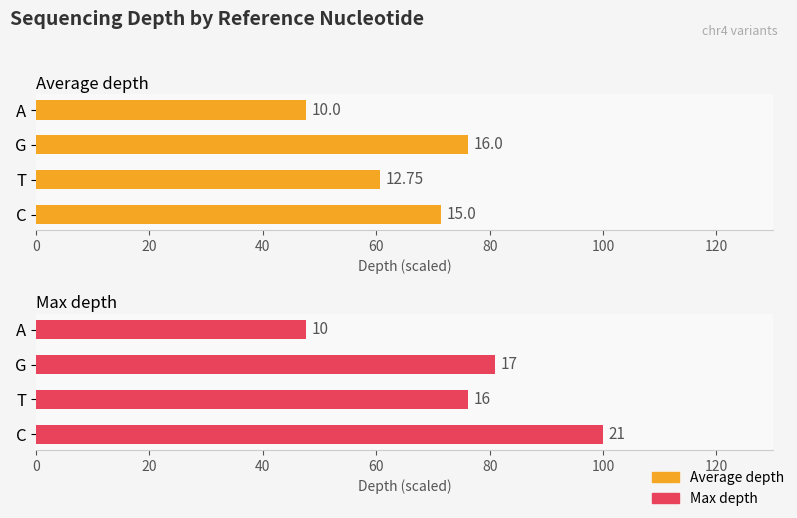

Is the value of Max depth at A greater than the value of Average depth at T?

No